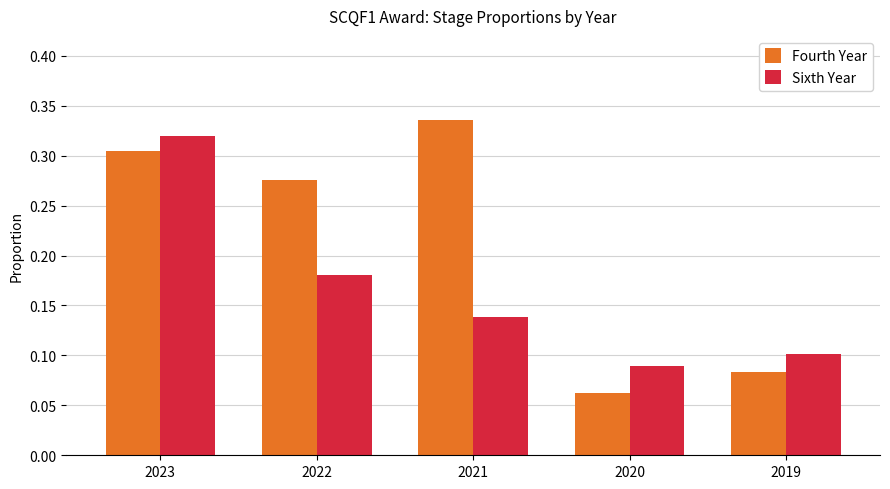

Where is Sixth Year nearest to the value 0?

2020